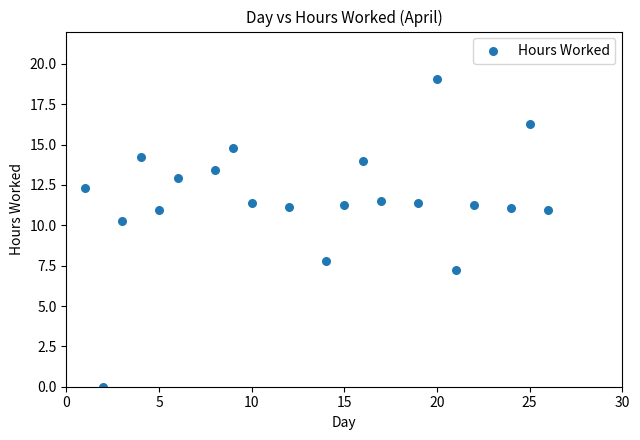

What is the range of Y values (max minus min)?

19.1